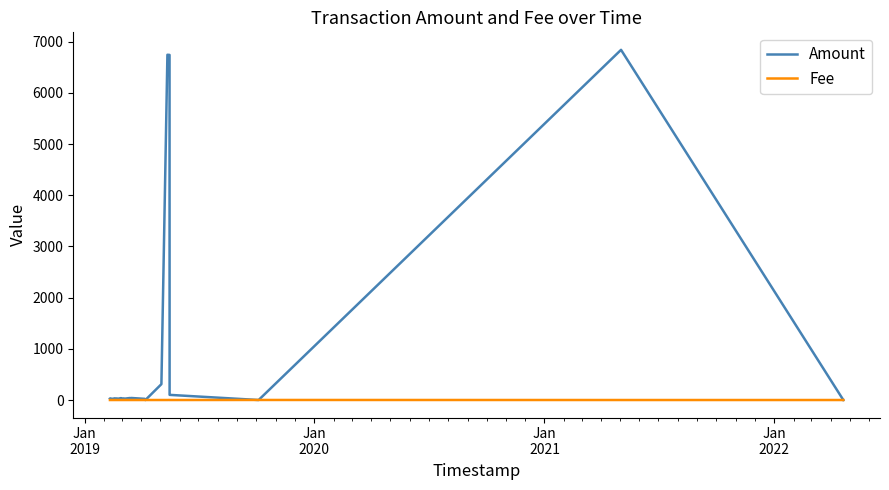

Which series has the largest total across all categories?

Amount